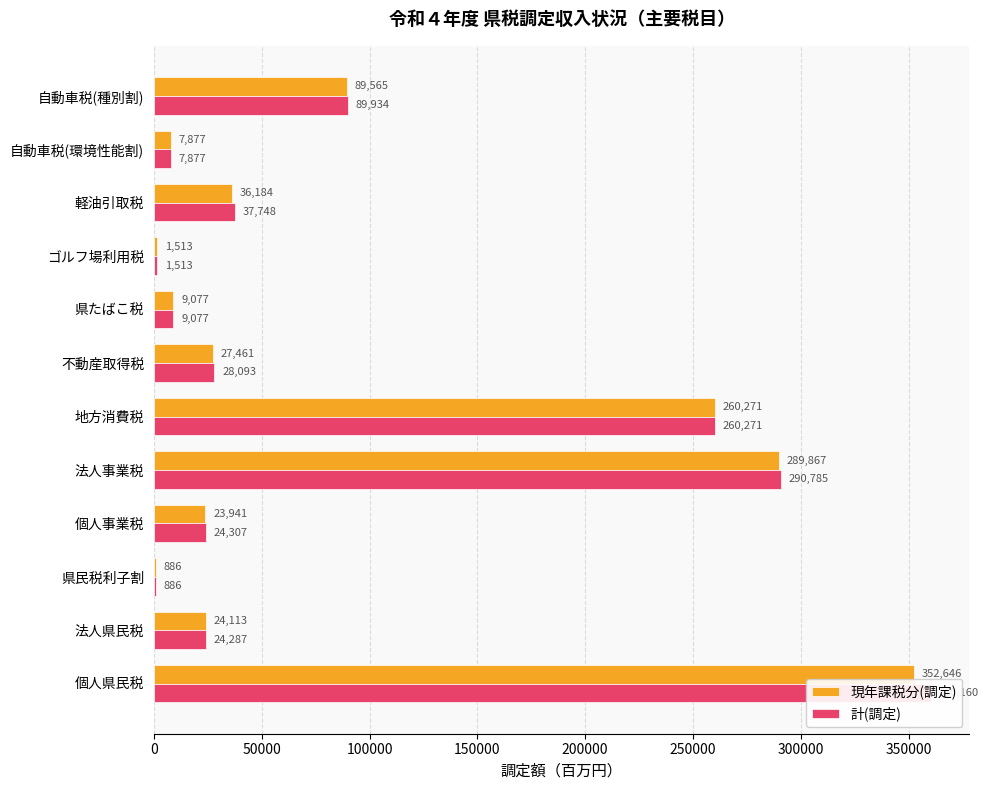

What is the value of the 計(調定) bar at the 3rd from the left?

886